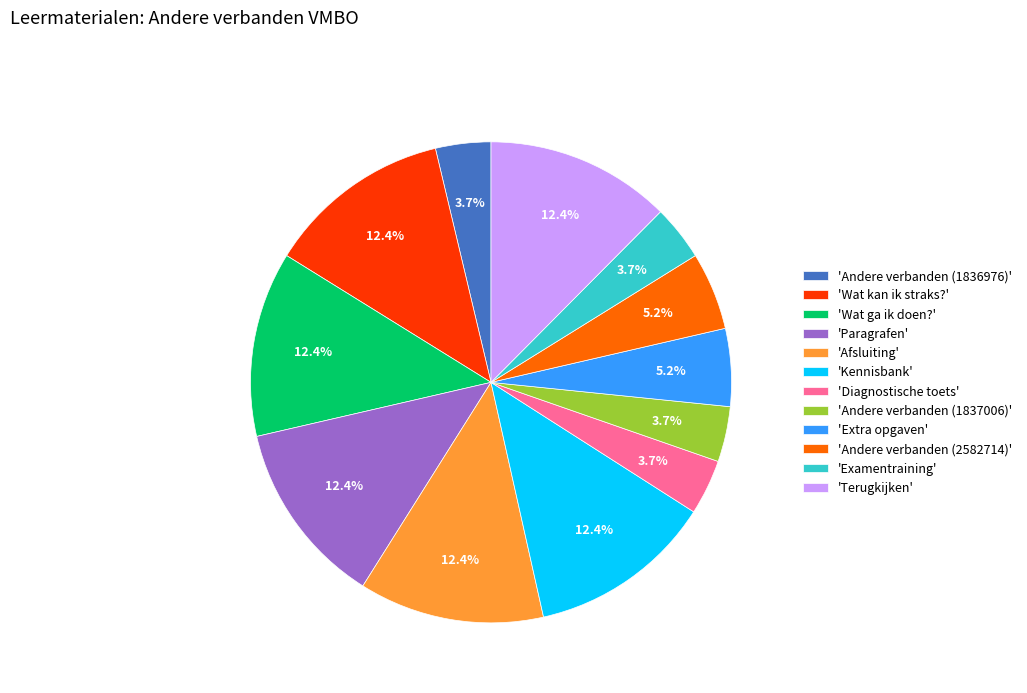

How many slices are in this pie chart?

12